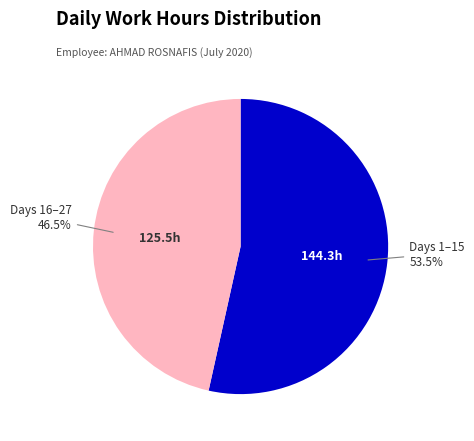

Does any single category account for the majority?

Yes